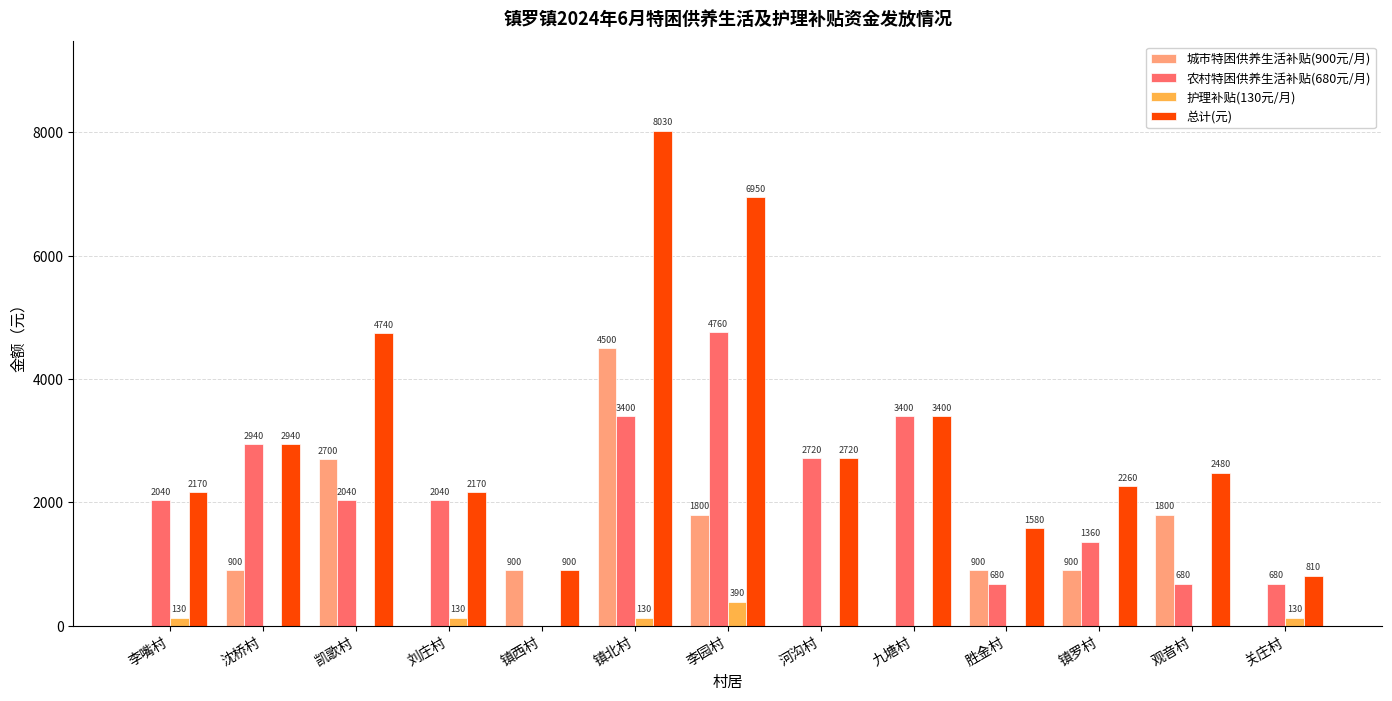

What are all the series names shown in the legend?

城市特困供养生活补贴(900元/月), 农村特困供养生活补贴(680元/月), 护理补贴(130元/月), 总计(元)